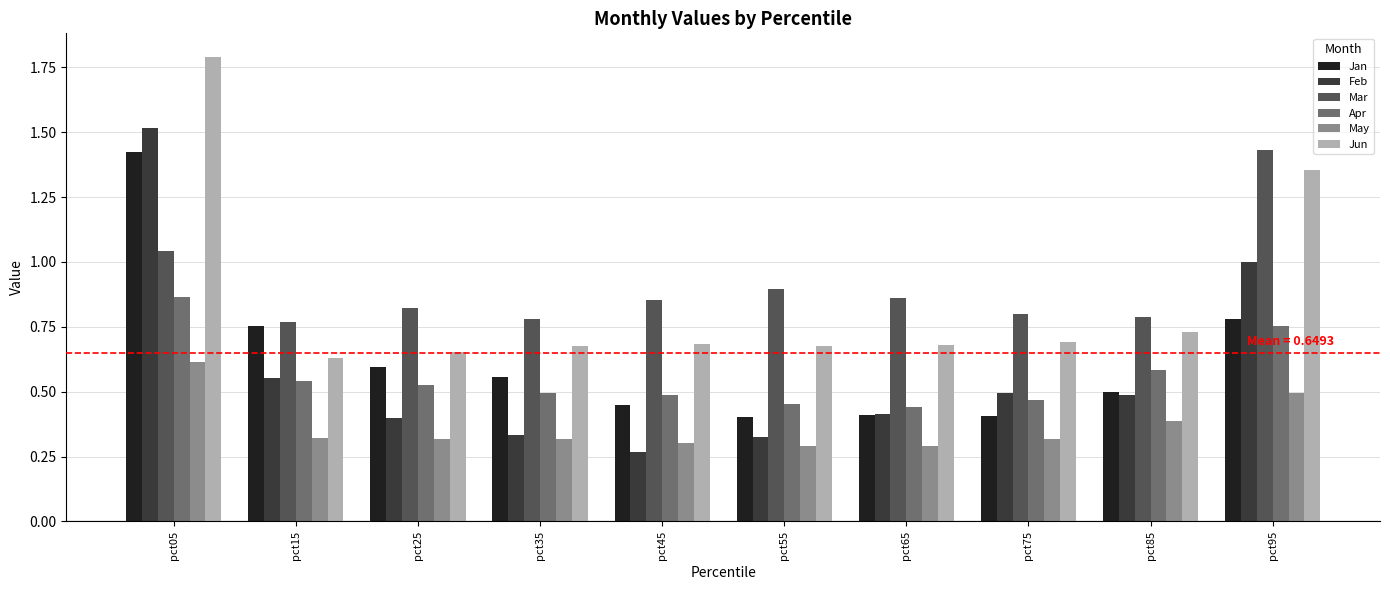

The Apr series shows 0.5 at pct45. True or false?

True